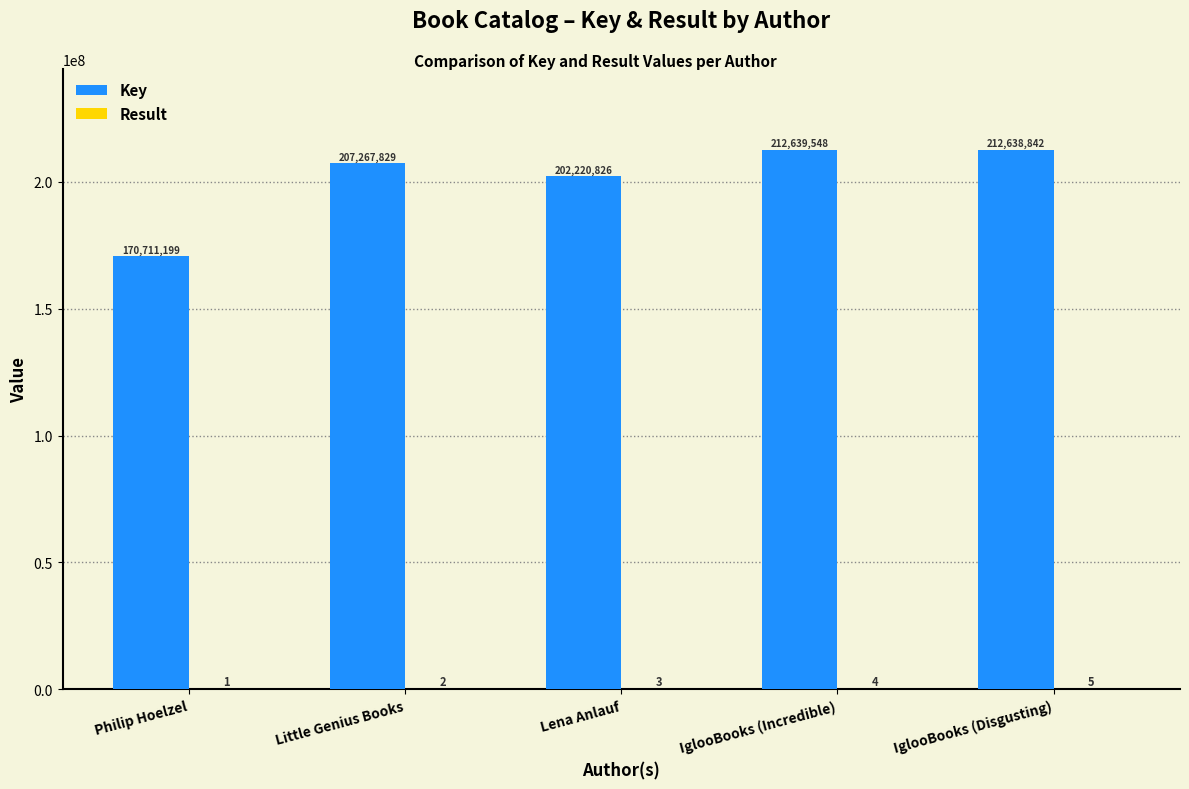

At which category does the chart reach its peak across all series?

IglooBooks (Incredible)